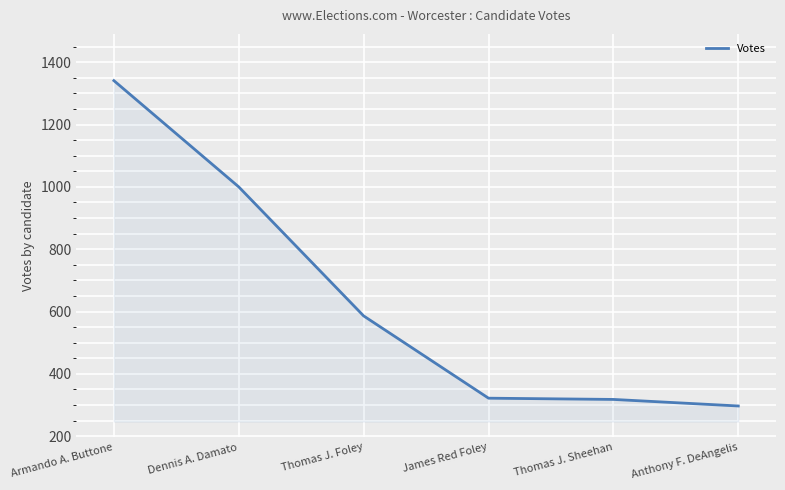

What is the change in value from Dennis A. Damato to Anthony F. DeAngelis?

-703